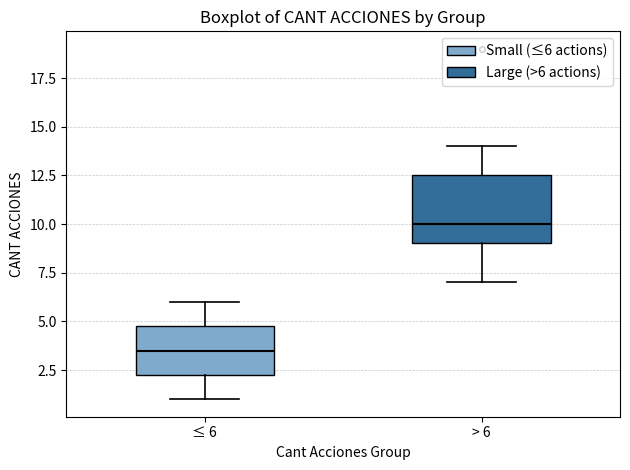

Reading left to right, transcribe this box plot: for each box, give where its median line is, the range the box spans, and where its two whiskers end, as read against the y-axis. The values are not printed on the chart, so give them approximately, as read against the axis.

≤ 6: median 3.5, box 2.5 to 5.0, whiskers 1.0 to 6.0
> 6: median 10.0, box 9.0 to 12.5, whiskers 7.0 to 14.0